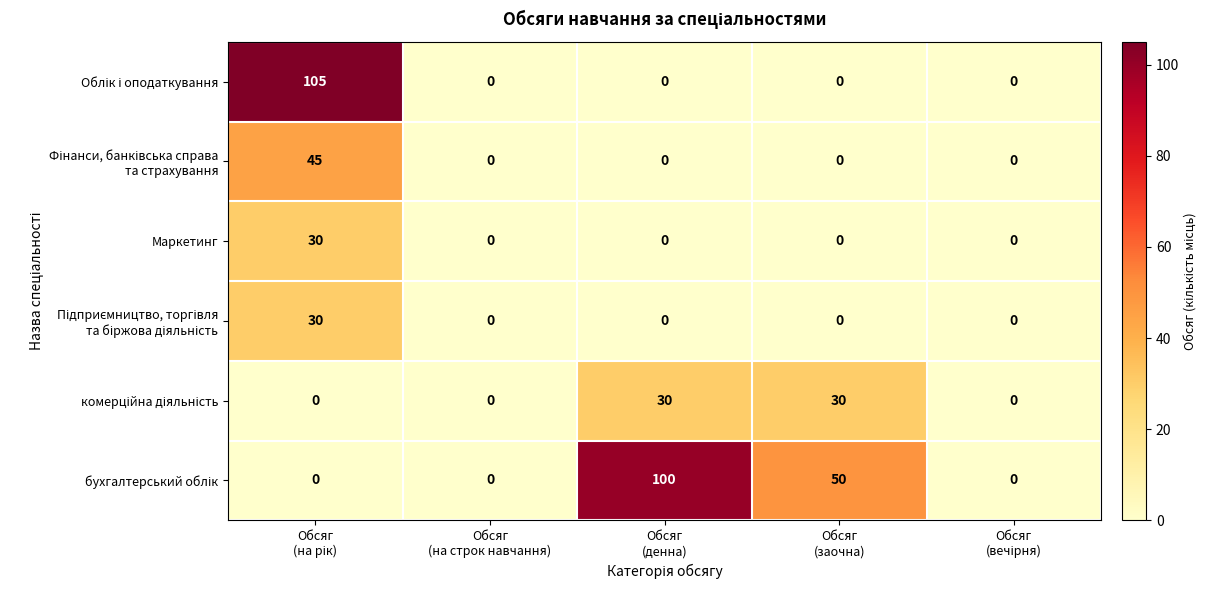

What is the maximum value shown in the chart?

105